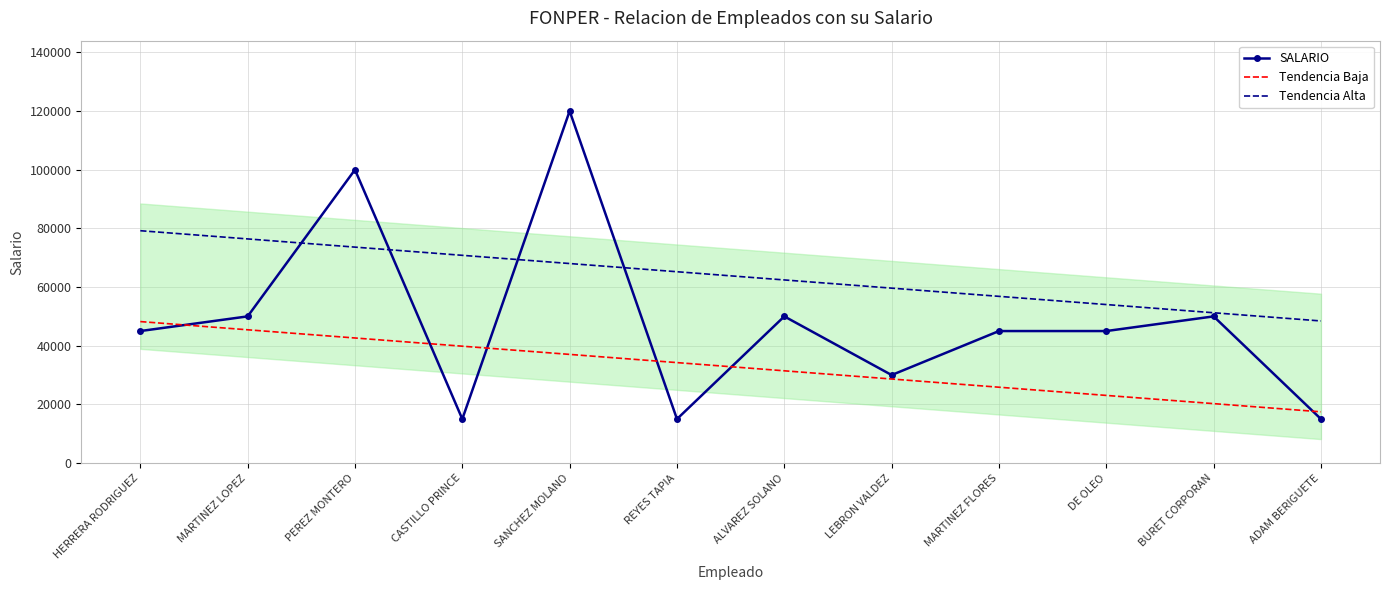

The Tendencia Baja series shows 48228.3 at HERRERA RODRIGUEZ. True or false?

True